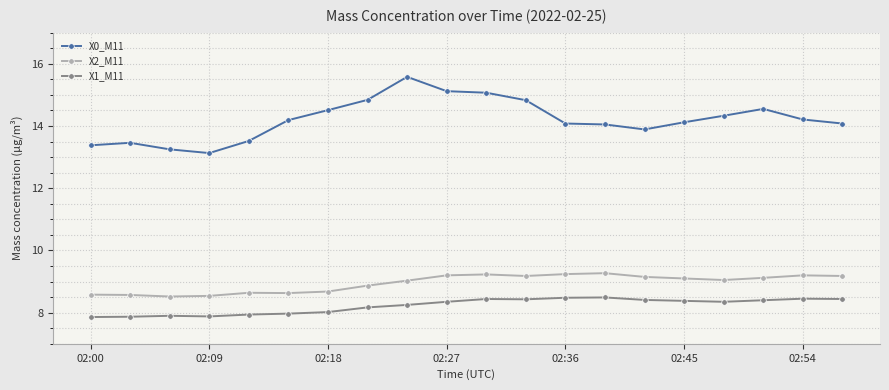

What is the difference between the maximum and second lowest values in the X1_M11 series?

0.6